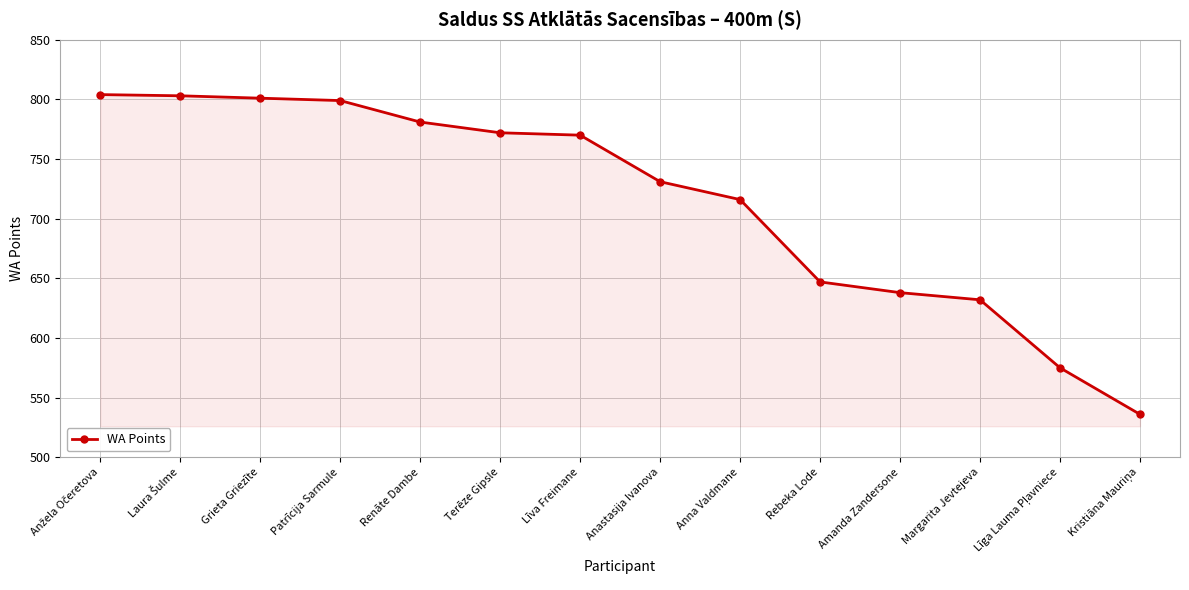

What is the average value?

715